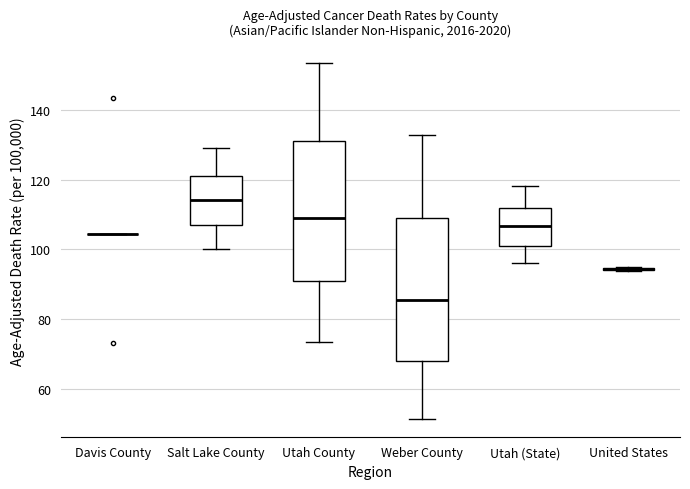

Where does the upper whisker of the box for Weber County end on the y-axis? The values are not printed on the chart, so give them approximately, as read against the axis.

132